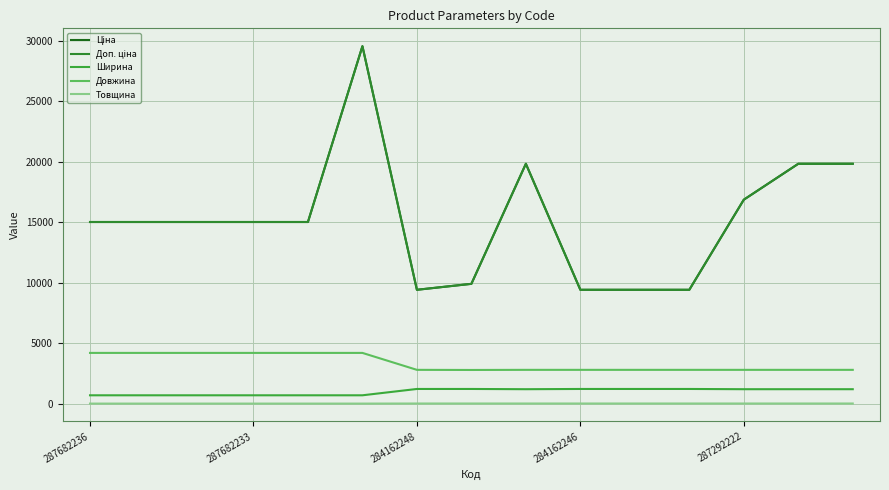

Is this an area chart (filled region under the line)?

No